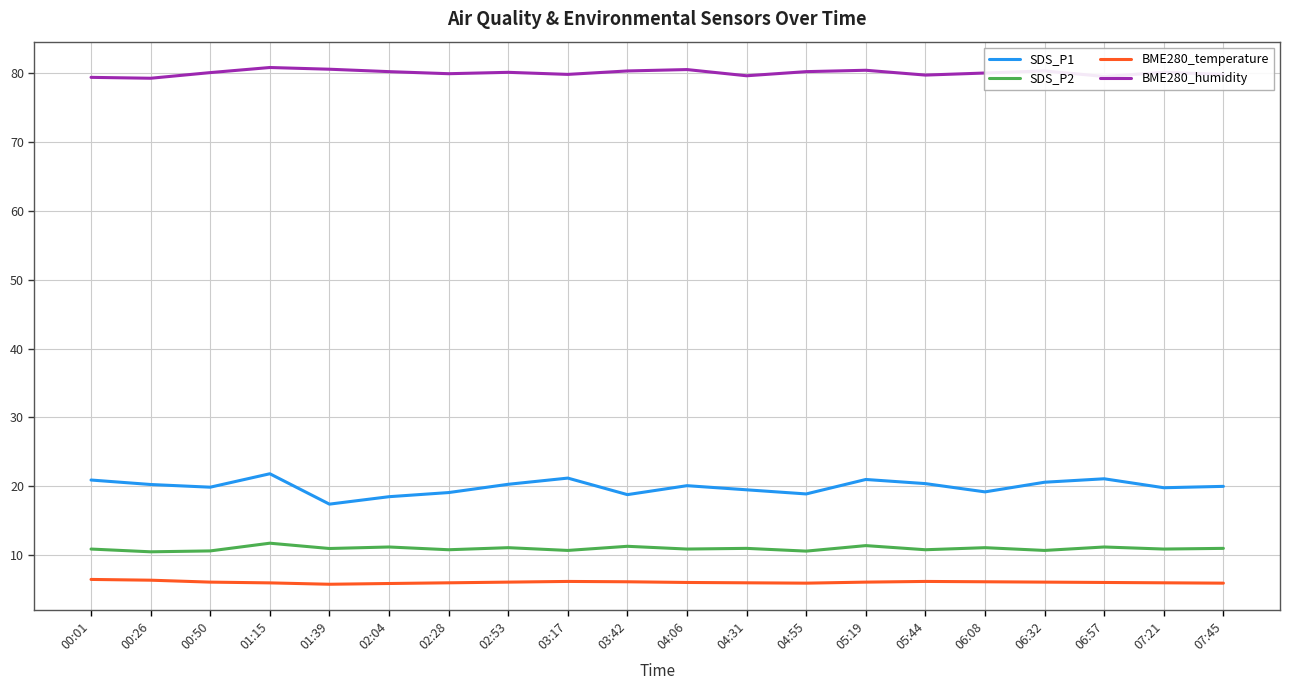

What position from the left is 00:26?

2